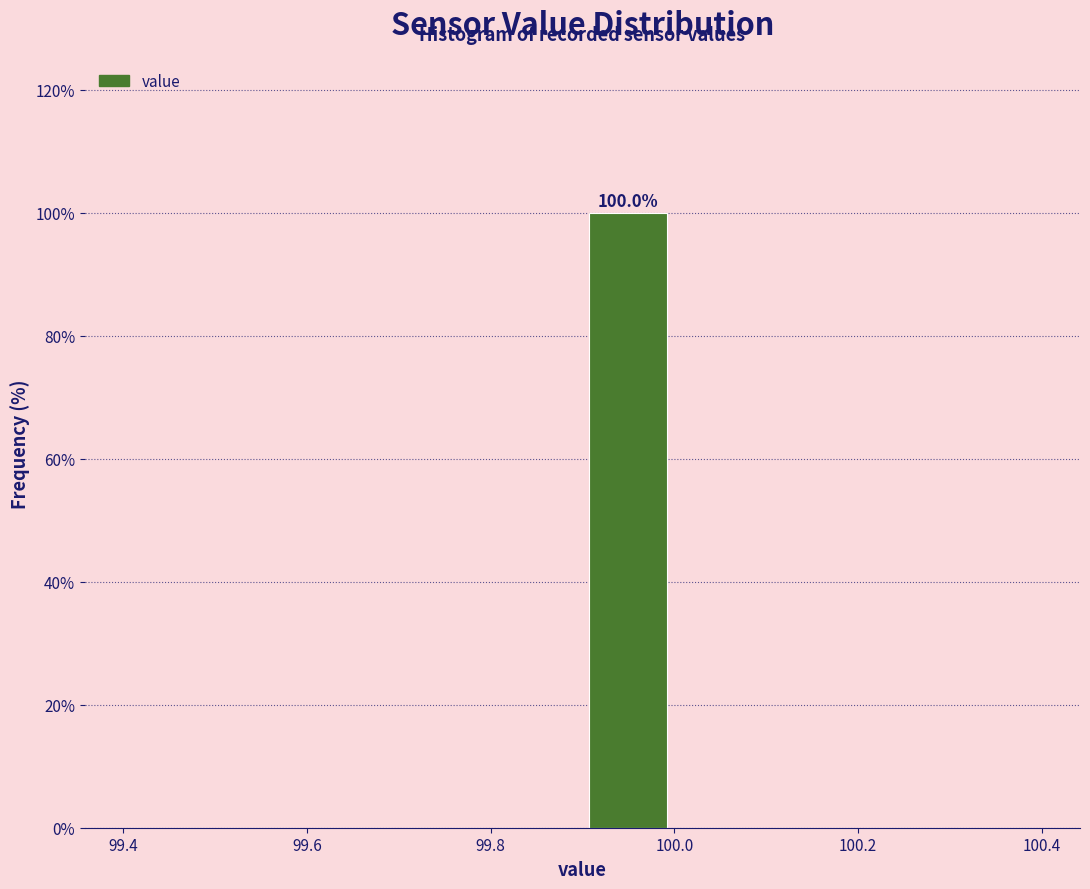

Which range on the x-axis has the tallest bar?

99.9 to 100.0